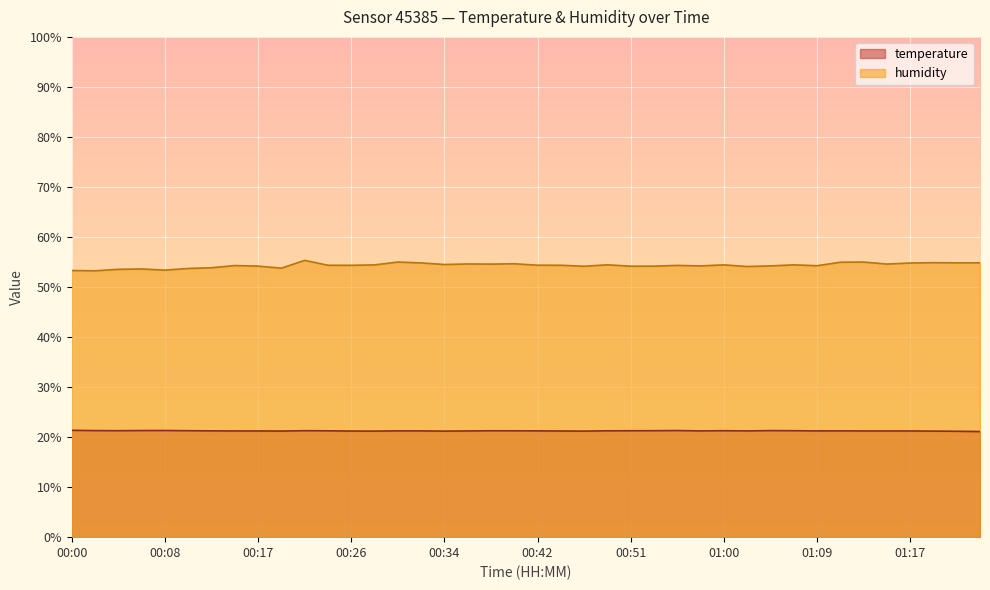

What is the label of the 32nd point from the right?

00:17